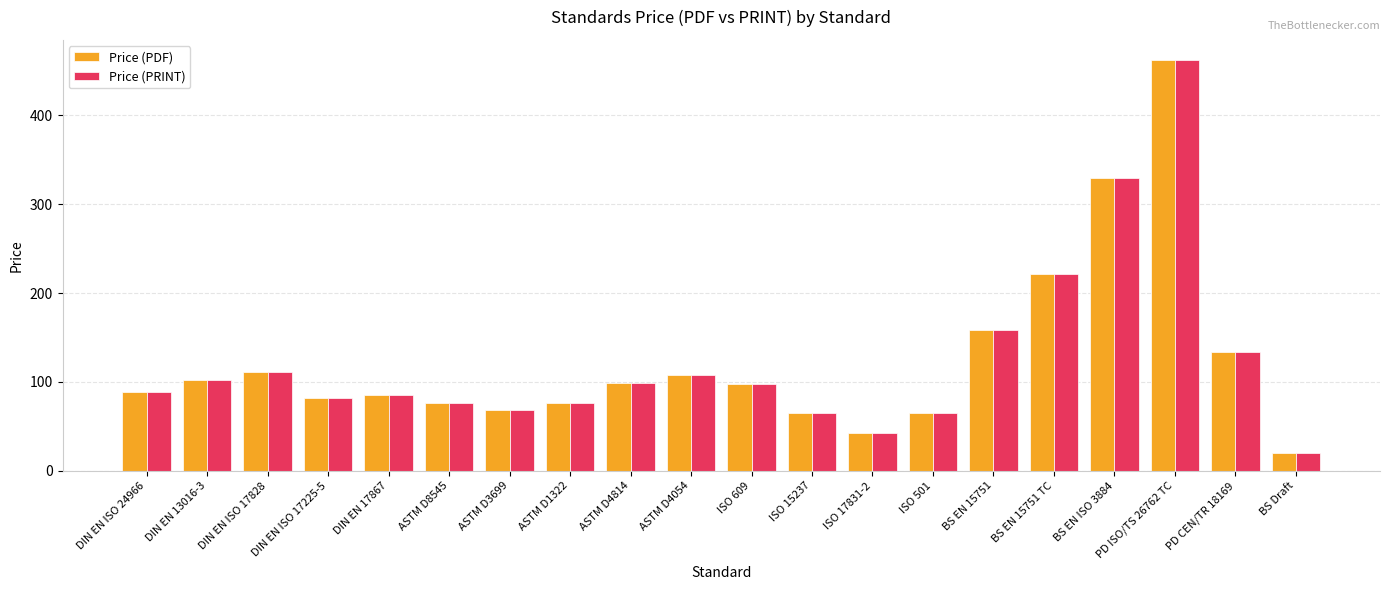

Is it true that Price (PDF) equals 26.1 at ASTM D1322?

False